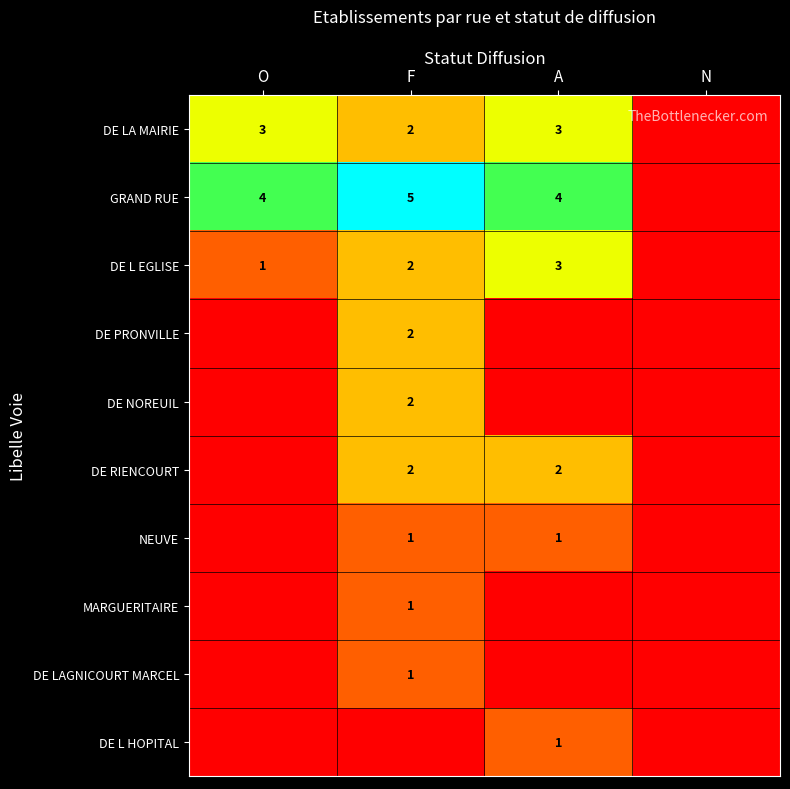

Is it true that DE L HOPITAL equals 1 at A?

True